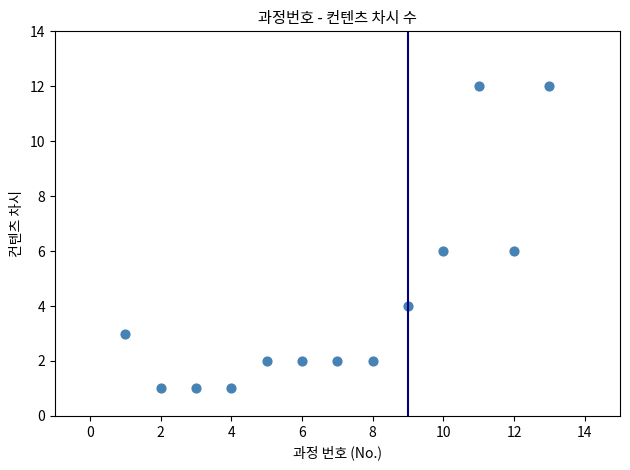

What is the range of Y values (max minus min)?

11